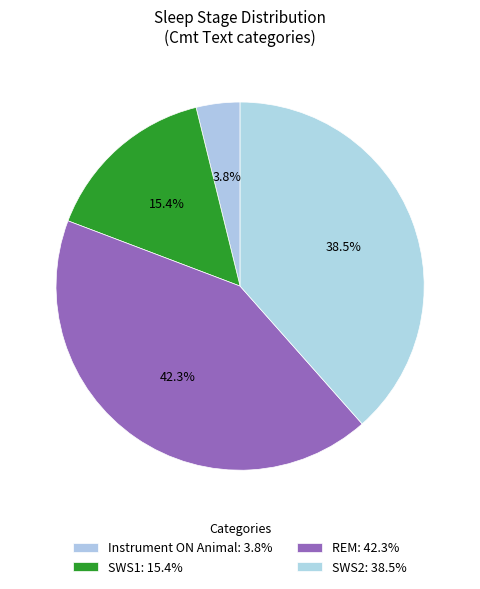

Count the number of slices in the pie.

4